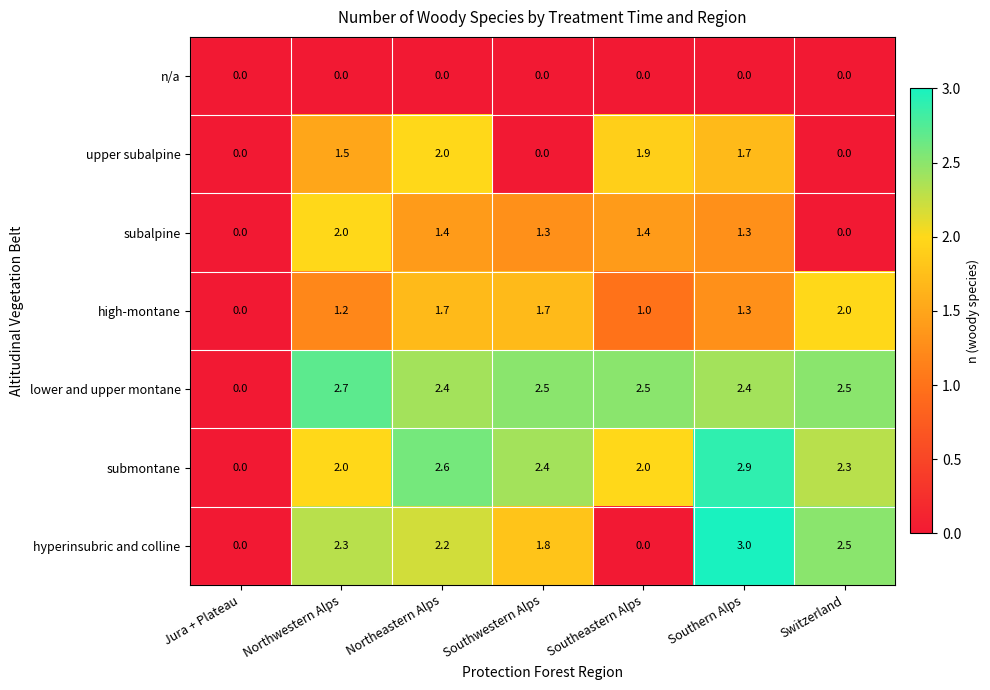

Is the value of hyperinsubric and colline at Northwestern Alps greater than the value of high-montane at Jura + Plateau?

Yes